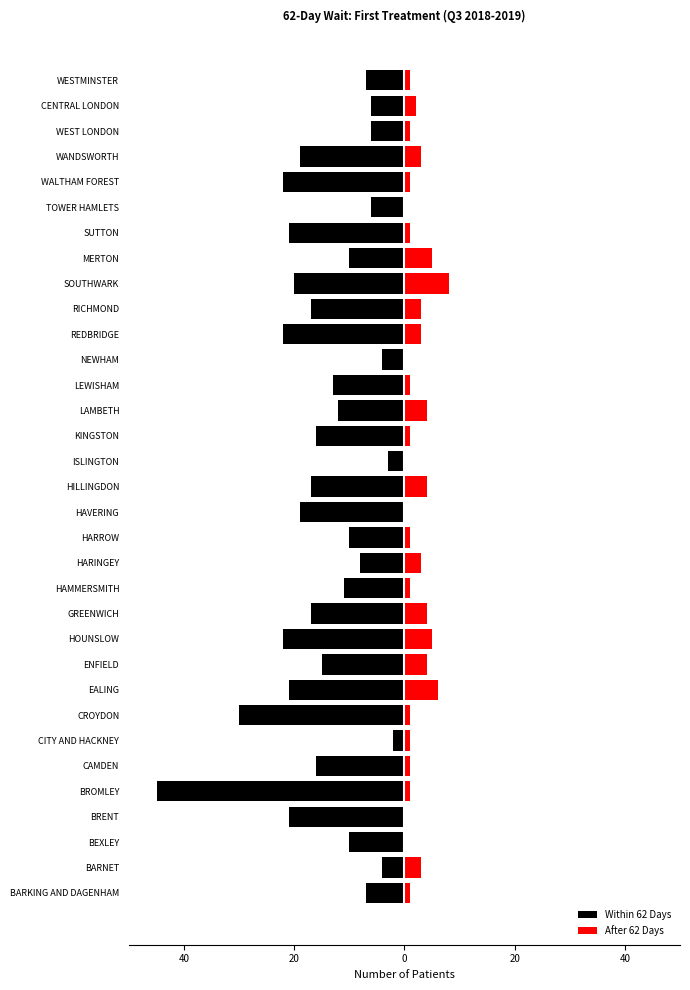

What is the value of the After 62 Days bar at the 20th from the left?

4